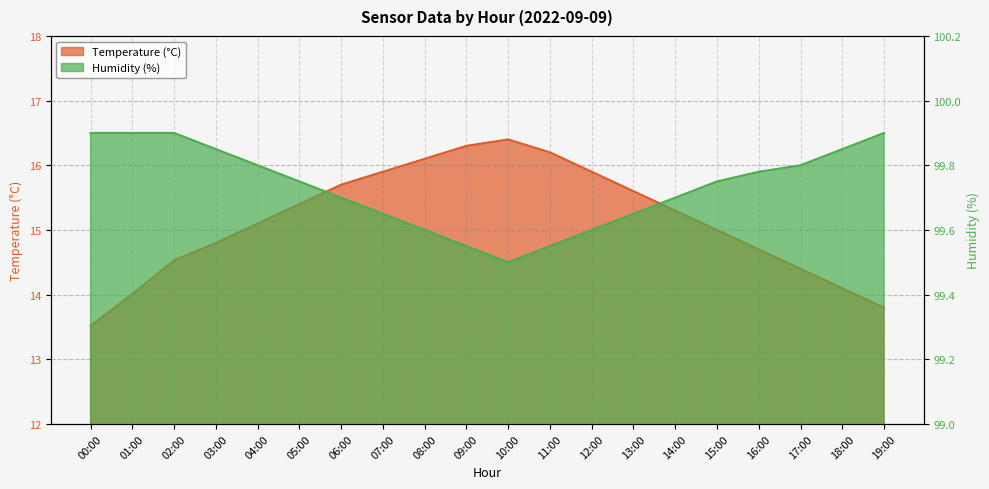

How many lines are shown in the chart?

2